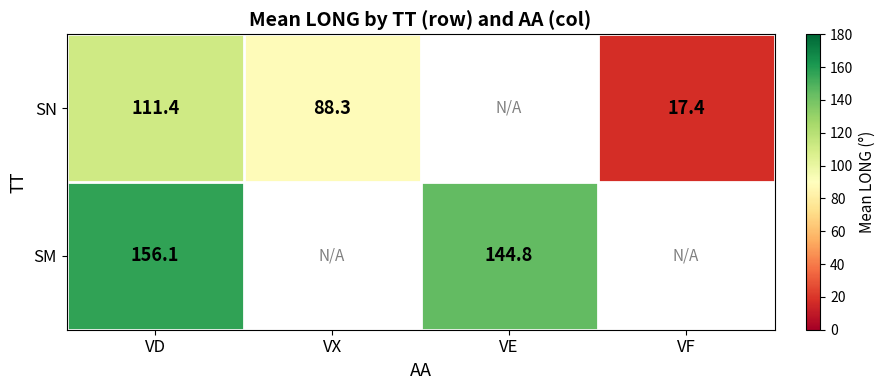

At how many categories does at least one series exceed 112?

2